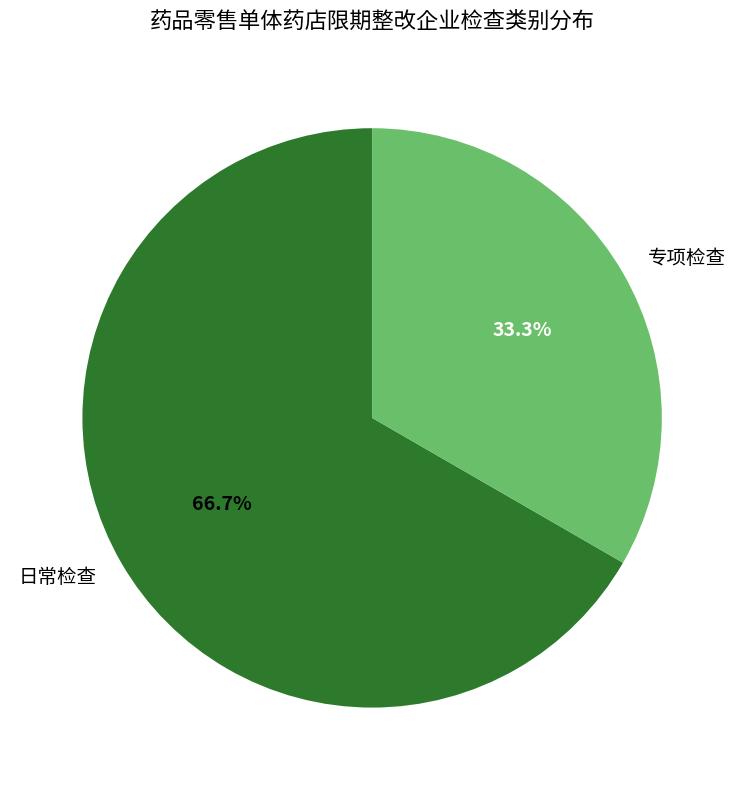

To the nearest percent, what percentage of the pie is 专项检查?

33%